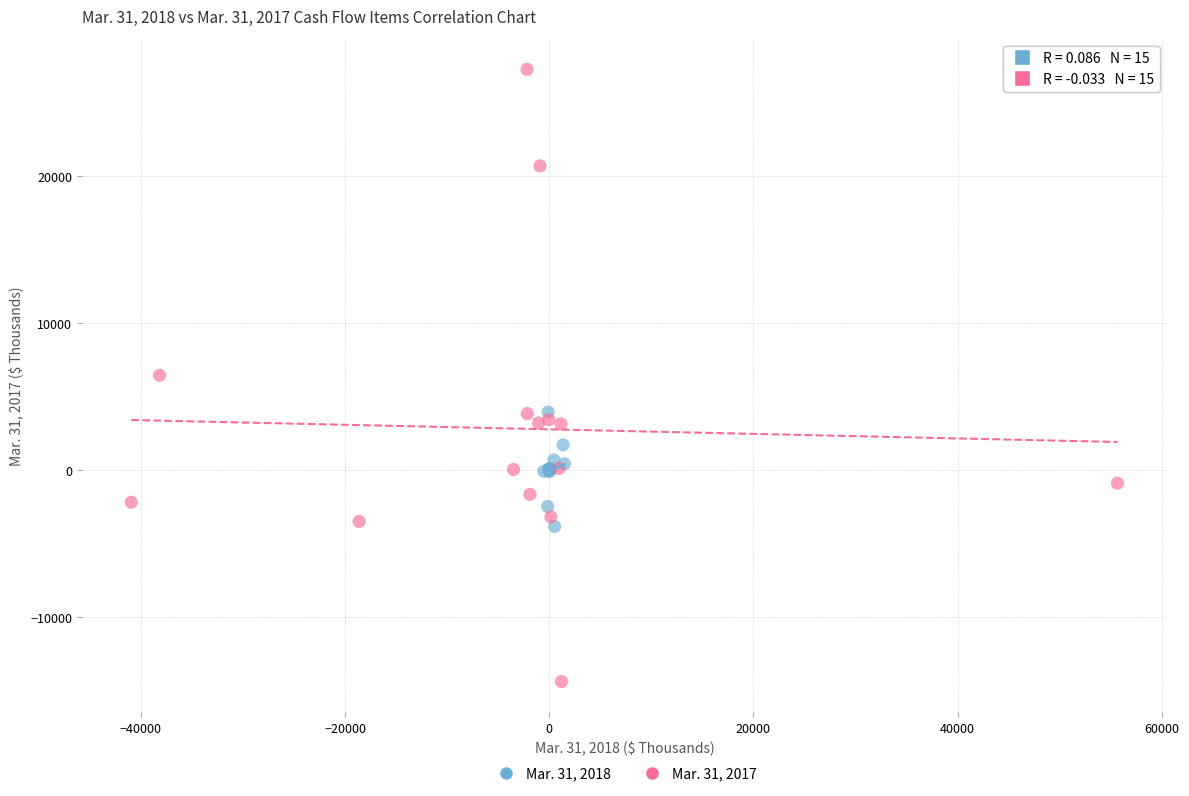

Which series reaches the maximum Y coordinate?

Mar. 31, 2017